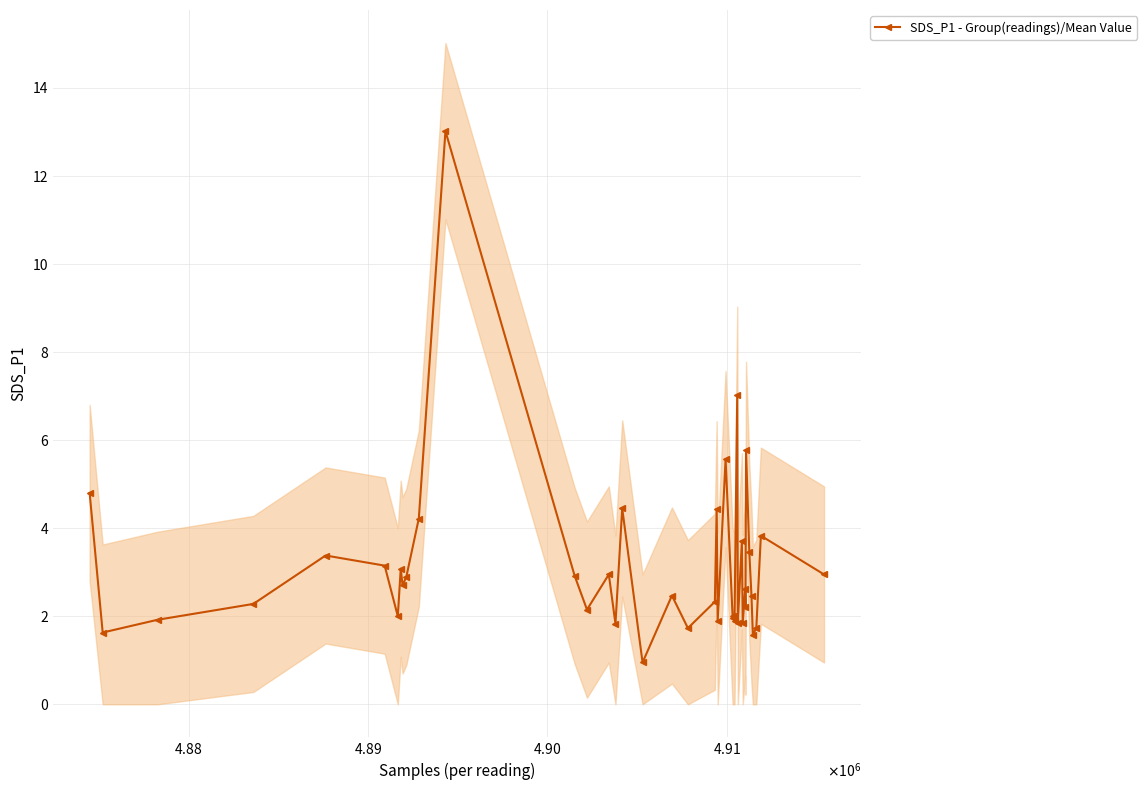

What is the smallest value displayed?

0.9